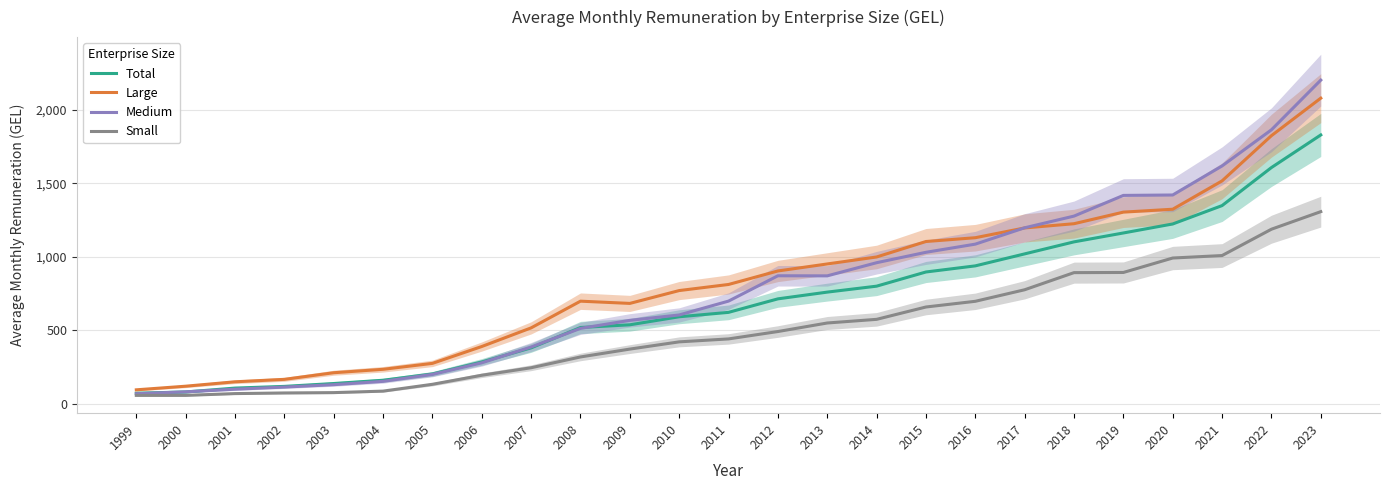

Reading left to right, list all the values displayed in this chart.

Total: 1999=73.6	2000=82.0	2001=108.4	2002=119.9	2003=139.4	2004=161.6	2005=204.5	2006=285.8	2007=381.6	2008=519.8	2009=538.1	2010=592.7	2011=622.6	2012=714.3	2013=760.1	2014=800.5	2015=896.8	2016=938.3	2017=1019.7	2018=1101.3	2019=1161.7	2020=1222.9	2021=1347.6	2022=1605.9	2023=1827.3
Large: 1999=96.6	2000=121.2	2001=151.1	2002=167.7	2003=212.7	2004=235.9	2005=276.2	2006=390.7	2007=517.3	2008=698.6	2009=683.4	2010=770.6	2011=812.0	2012=903.7	2013=951.3	2014=998.7	2015=1103.7	2016=1129.5	2017=1195.9	2018=1224.6	2019=1303.3	2020=1322.9	2021=1515.4	2022=1822.4	2023=2077.2
Medium: 1999=70.2	2000=83.0	2001=100.8	2002=115.3	2003=131.5	2004=154.2	2005=201.3	2006=280.0	2007=387.3	2008=513.8	2009=568.3	2010=605.0	2011=699.1	2012=871.1	2013=870.5	2014=959.8	2015=1030.5	2016=1085.9	2017=1196.9	2018=1276.3	2019=1416.8	2020=1419.6	2021=1616.9	2022=1862.2	2023=2199.7
Small: 1999=58.8	2000=58.9	2001=71.0	2002=75.3	2003=77.6	2004=87.8	2005=134.1	2006=195.5	2007=246.5	2008=319.8	2009=373.2	2010=422.3	2011=442.3	2012=492.4	2013=550.4	2014=575.2	2015=659.0	2016=697.7	2017=776.1	2018=892.4	2019=893.5	2020=991.6	2021=1008.4	2022=1187.2	2023=1306.5